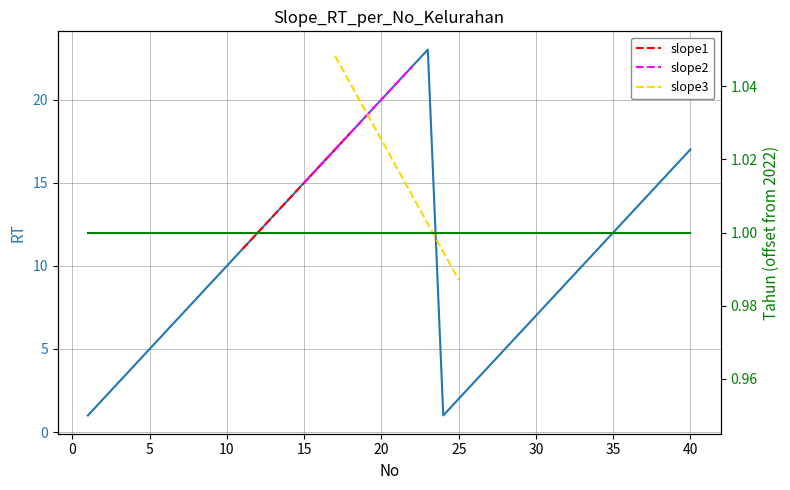

How many data points are less than 11?

20